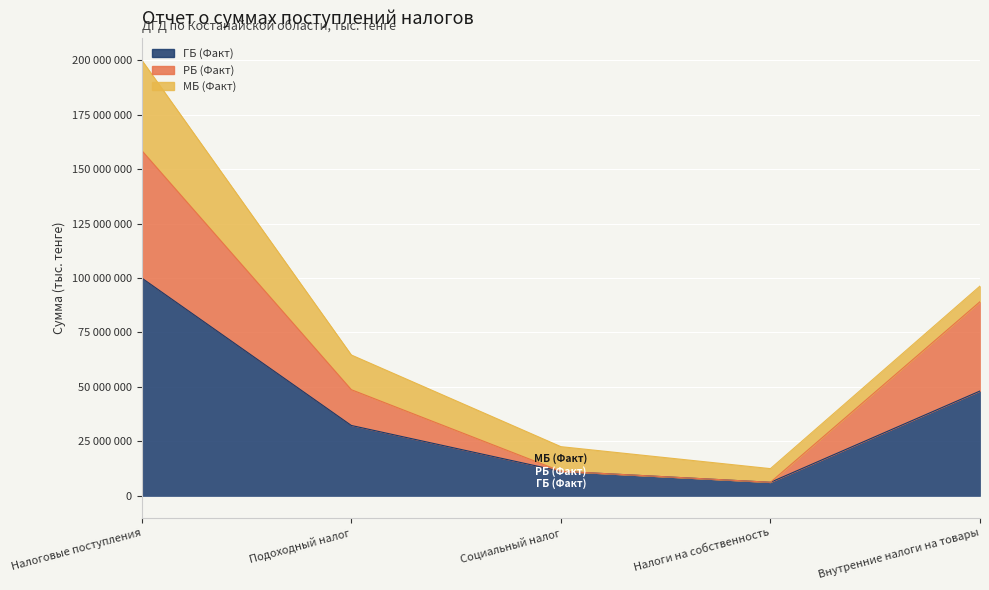

Where is the first local minimum for ГБ (Факт)?

Налоги на собственность